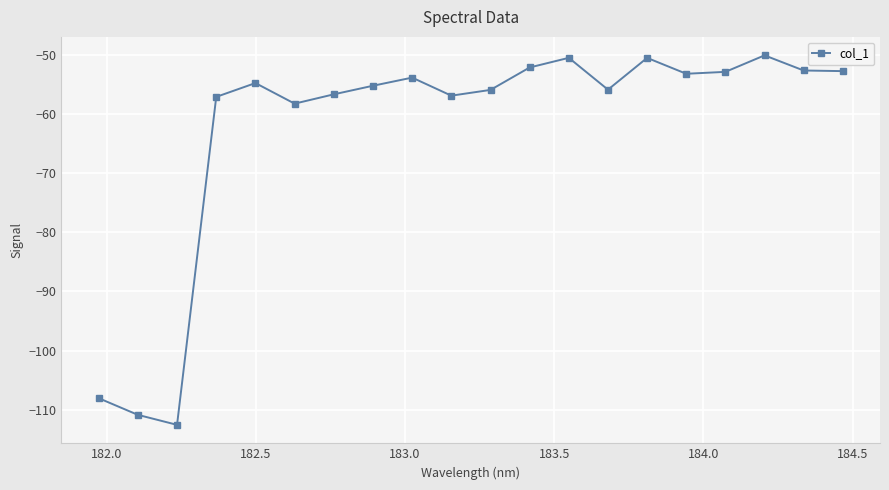

What is the value of the 13th point from the left?

-50.5